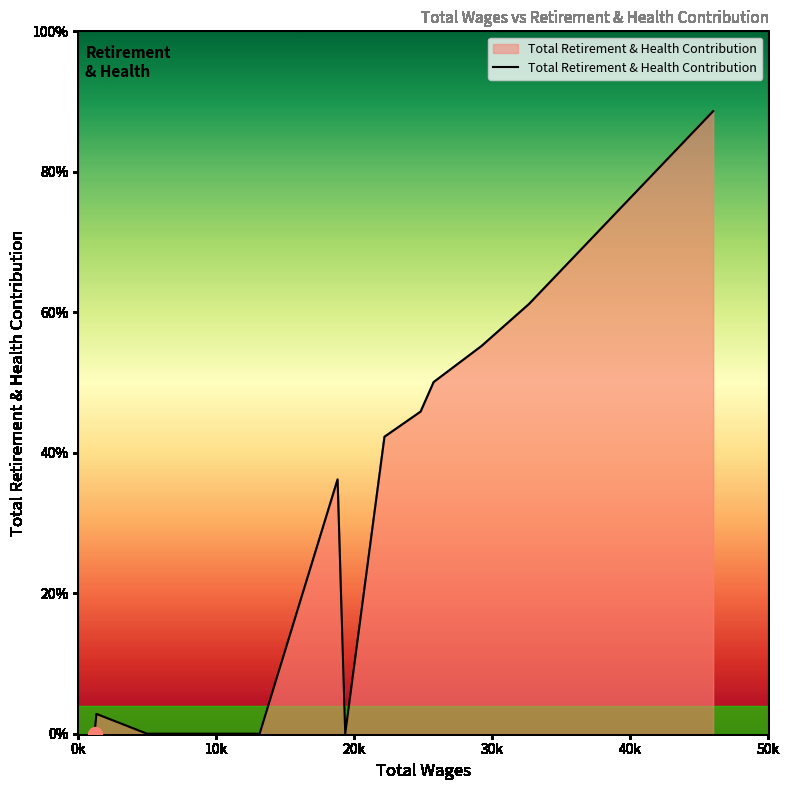

Is this an area chart (filled region under the line)?

Yes